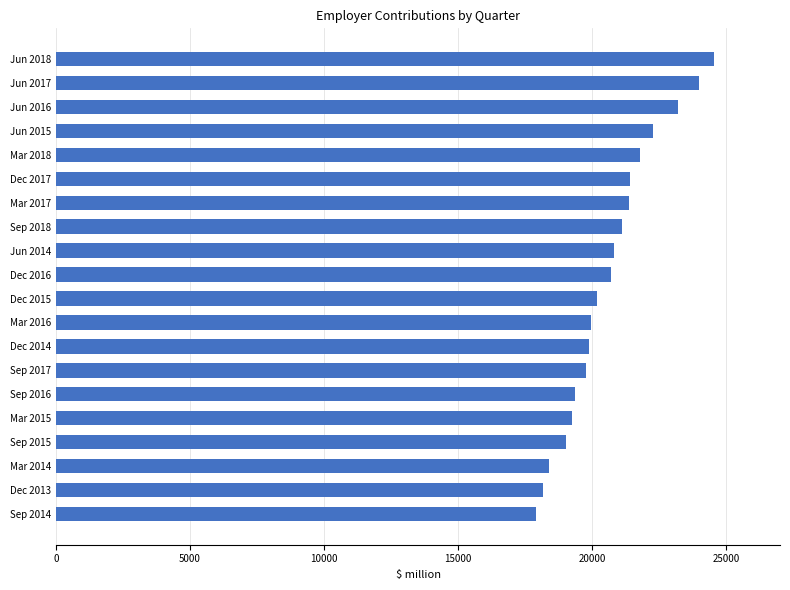

Between Sep 2014 and Jun 2014, which is larger?

Jun 2014